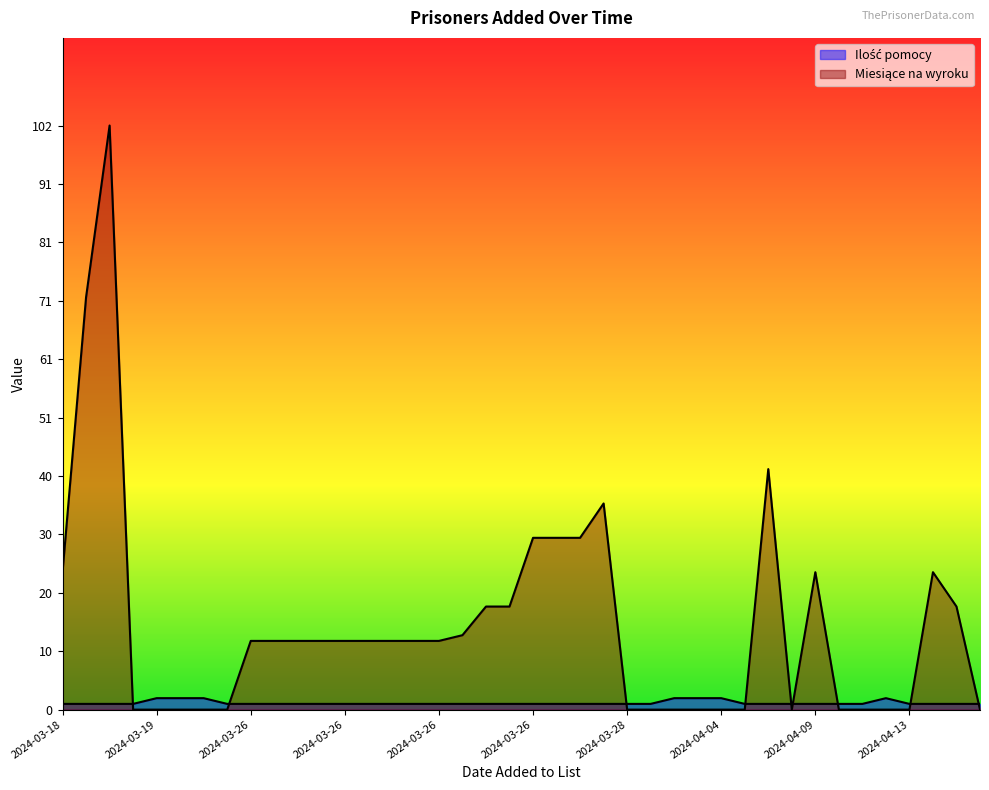

Rank the series by their maximum value, from lowest to highest.

Ilość pomocy, Miesiące na wyroku